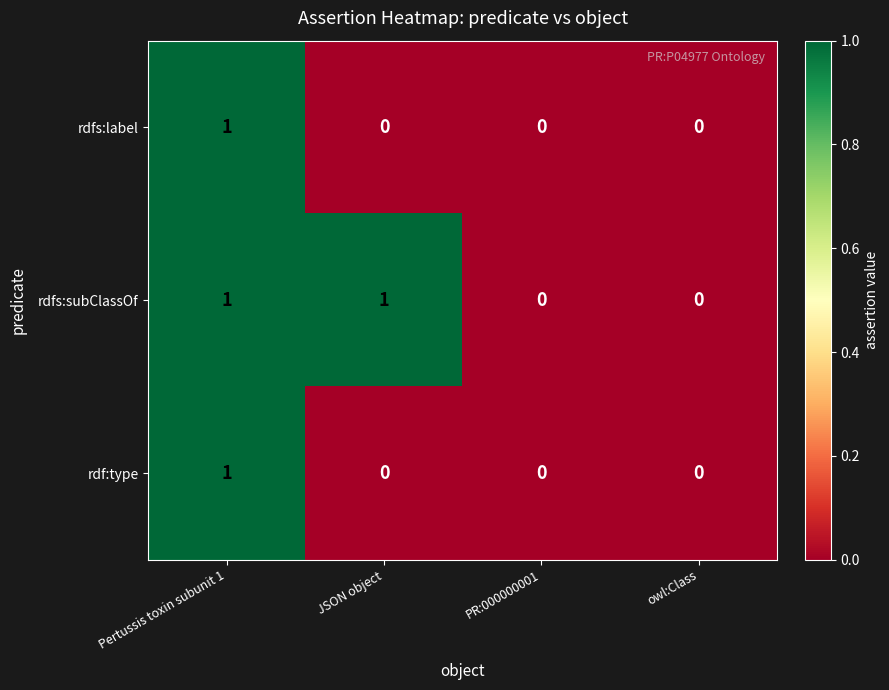

How many data points does each series have?

4